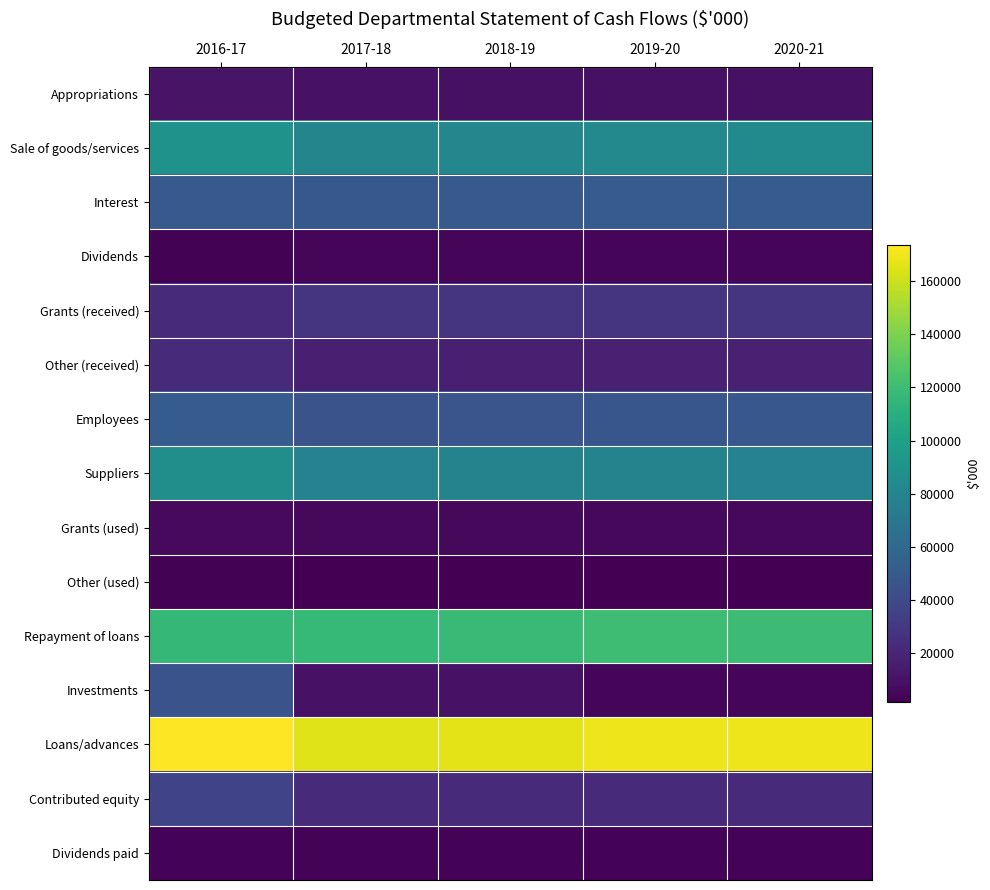

Between 2016-17 and 2018-19, which is larger?

2016-17